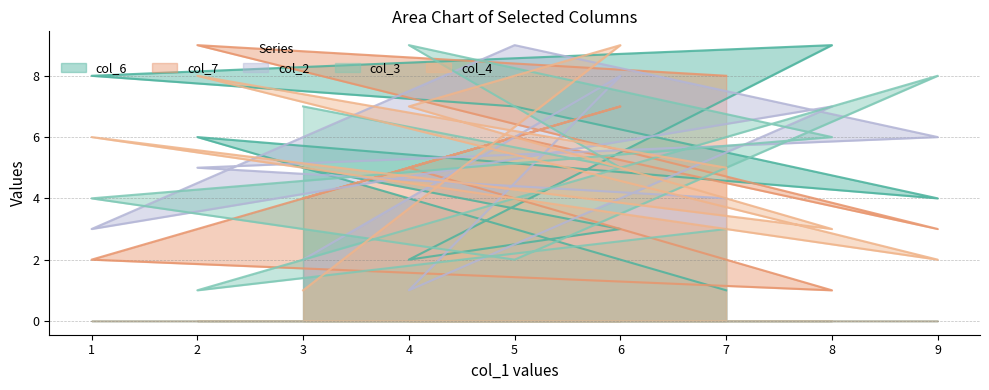

What is the greatest value displayed?

9